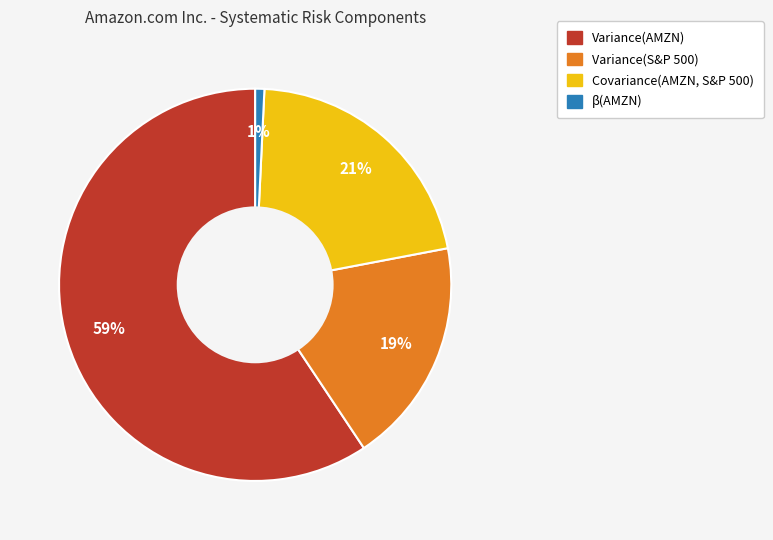

How many segments does this pie chart have?

4